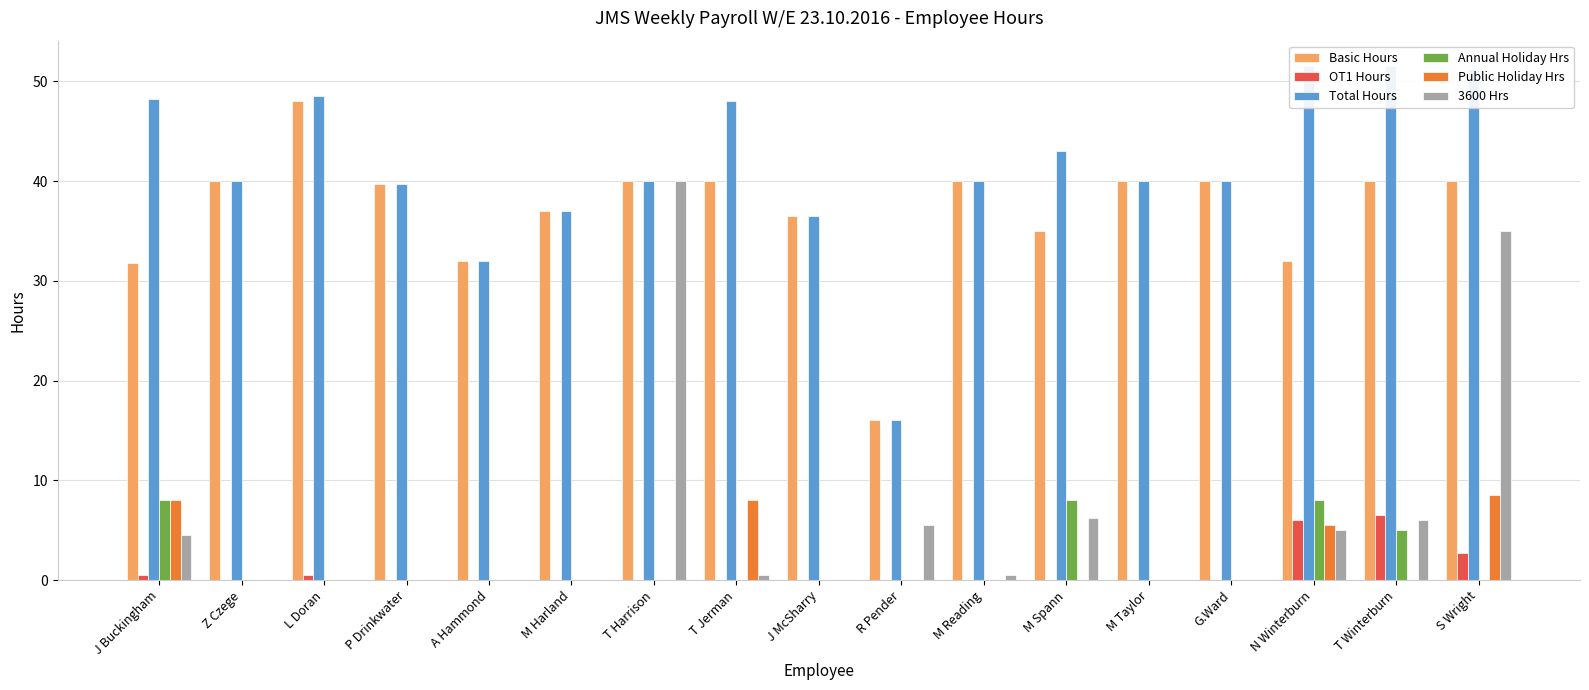

Reading left to right, list all the values displayed in this chart.

Basic Hours: 31.8	40.0	48.0	39.8	32.0	37.0	40.0	40.0	36.5	16.0	40.0	35.0	40.0	40.0	32.0	40.0	40.0
OT1 Hours: 0.5	0.0	0.5	0.0	0.0	0.0	0.0	0.0	0.0	0.0	0.0	0.0	0.0	0.0	6.0	6.5	2.8
Total Hours: 48.2	40.0	48.5	39.8	32.0	37.0	40.0	48.0	36.5	16.0	40.0	43.0	40.0	40.0	51.5	51.5	51.2
Annual Holiday Hrs: 8.0	0.0	0.0	0.0	0.0	0.0	0.0	0.0	0.0	0.0	0.0	8.0	0.0	0.0	8.0	5.0	0.0
Public Holiday Hrs: 8.0	0.0	0.0	0.0	0.0	0.0	0.0	8.0	0.0	0.0	0.0	0.0	0.0	0.0	5.5	0.0	8.5
3600 Hrs: 4.5	0.0	0.0	0.0	0.0	0.0	40.0	0.5	0.0	5.5	0.5	6.2	0.0	0.0	5.0	6.0	35.0